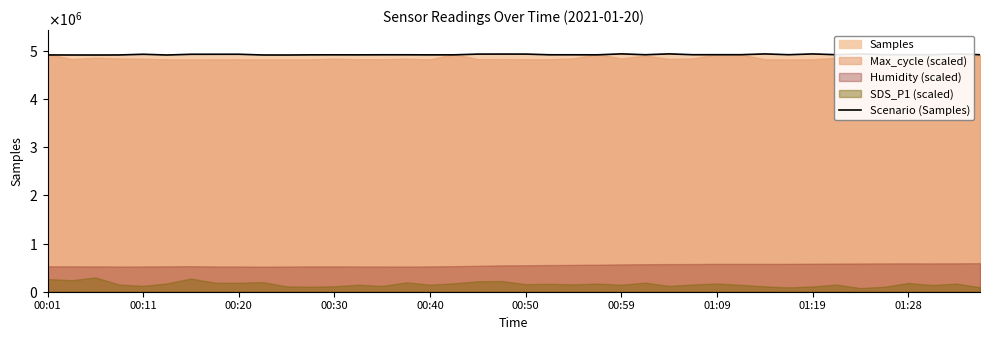

What is the label of the 7th point from the left?

00:59